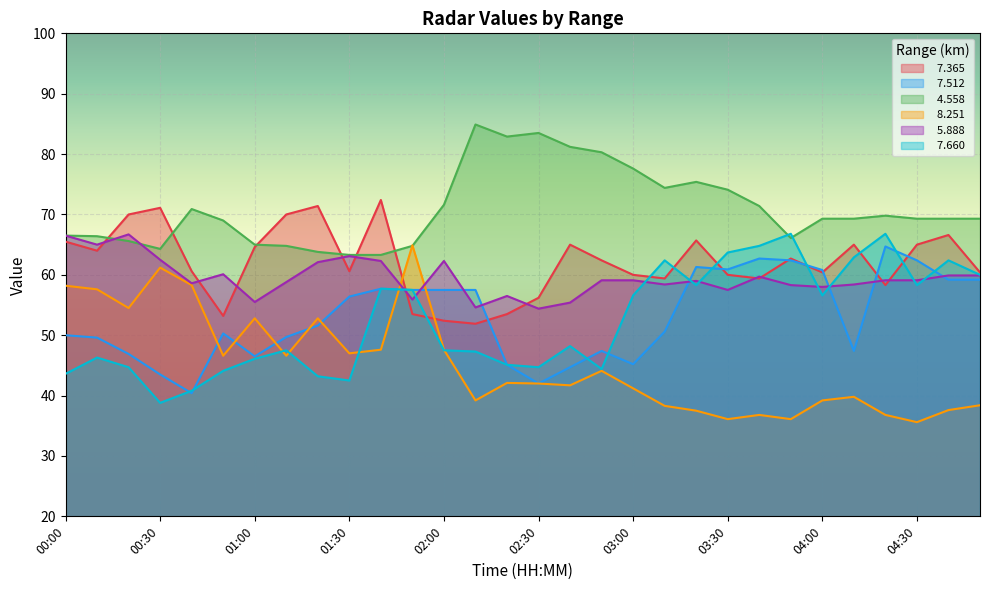

At how many categories does at least one series exceed 70?

15